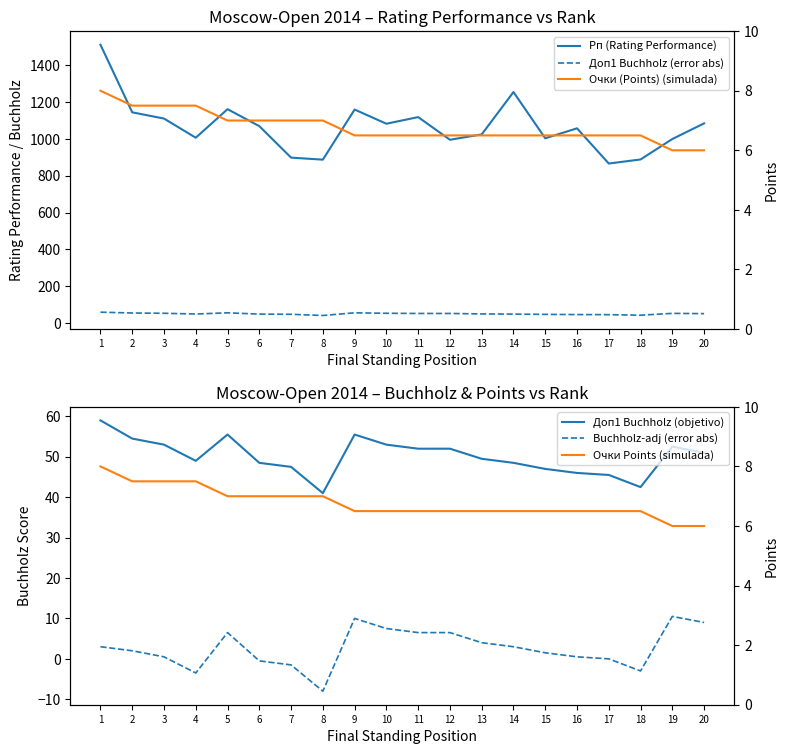

Does the chart display data point markers on the line(s)?

No